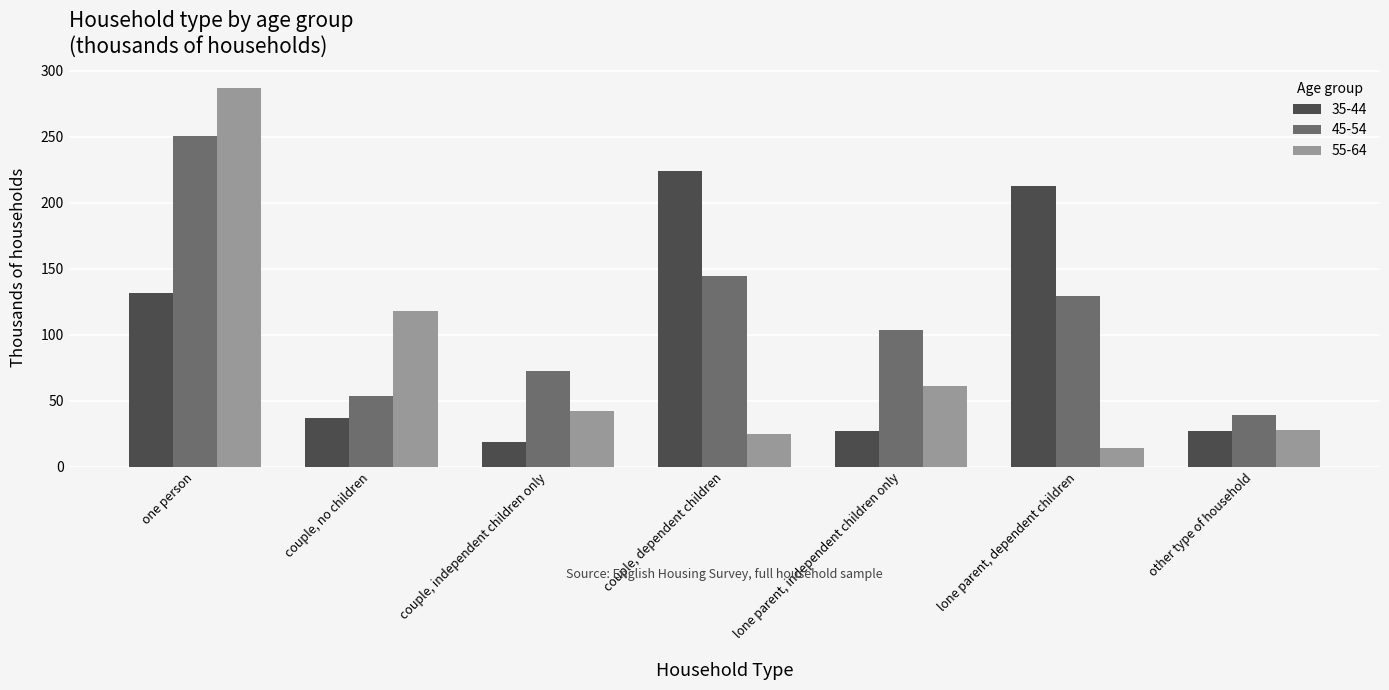

List the labels in order of 45-54 value, smallest first.

other type of household, couple, no children, couple, independent children only, lone parent, independent children only, lone parent, dependent children, couple, dependent children, one person